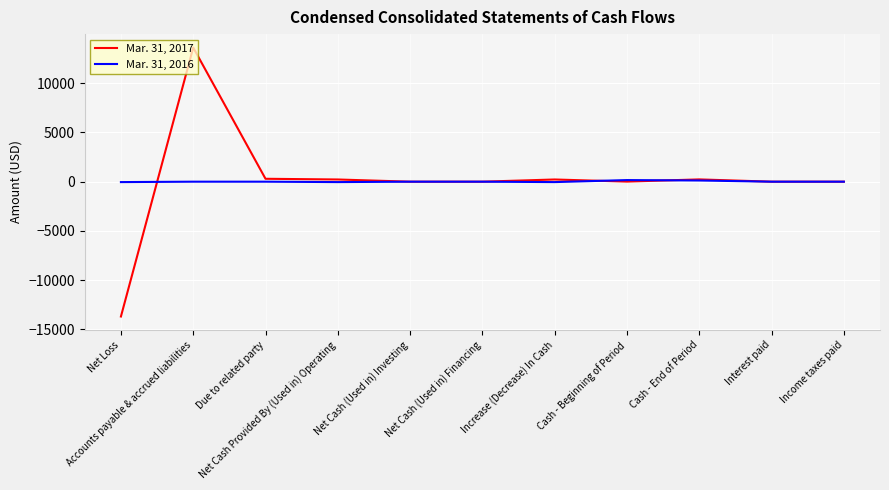

List the series in order of their overall mean, highest first.

Mar. 31, 2017, Mar. 31, 2016